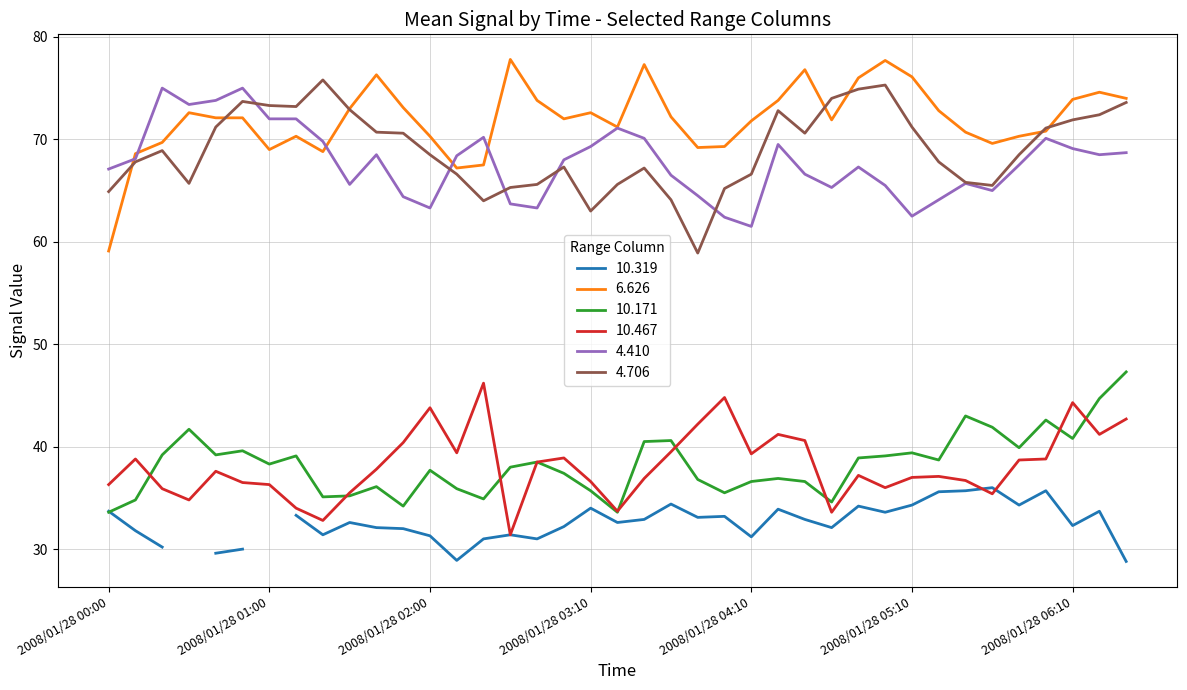

At which label does 10.171 first exceed 38?

2008/01/28 00:20